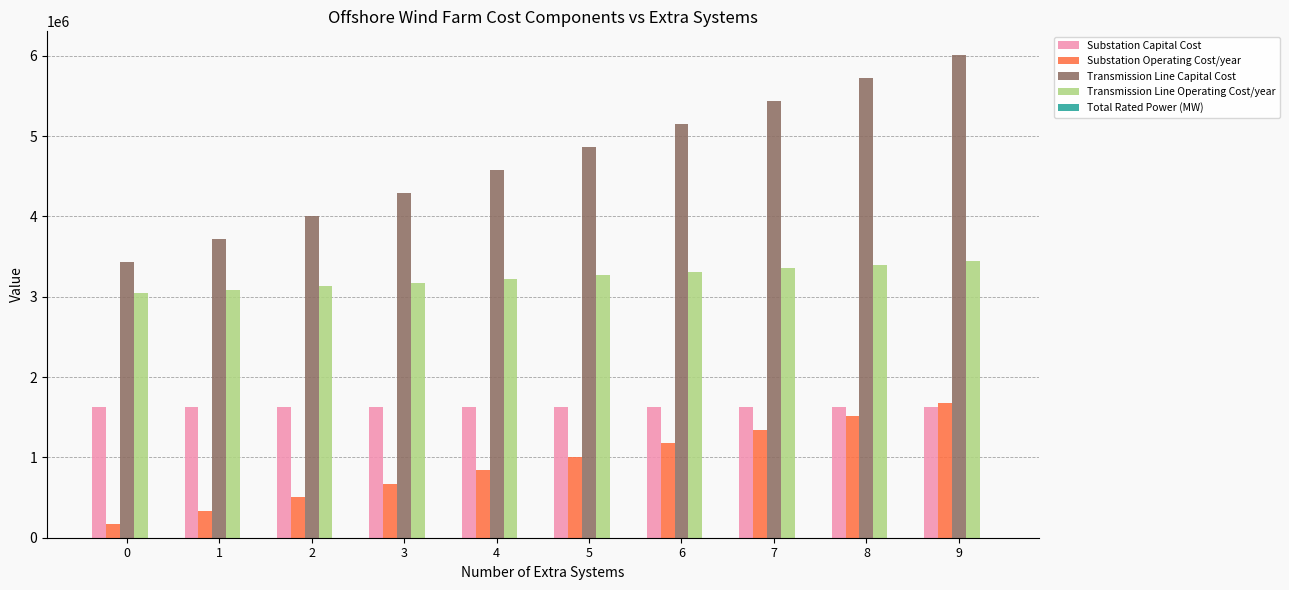

The value of Transmission Line Capital Cost at 2 is 1524100. True or false?

False